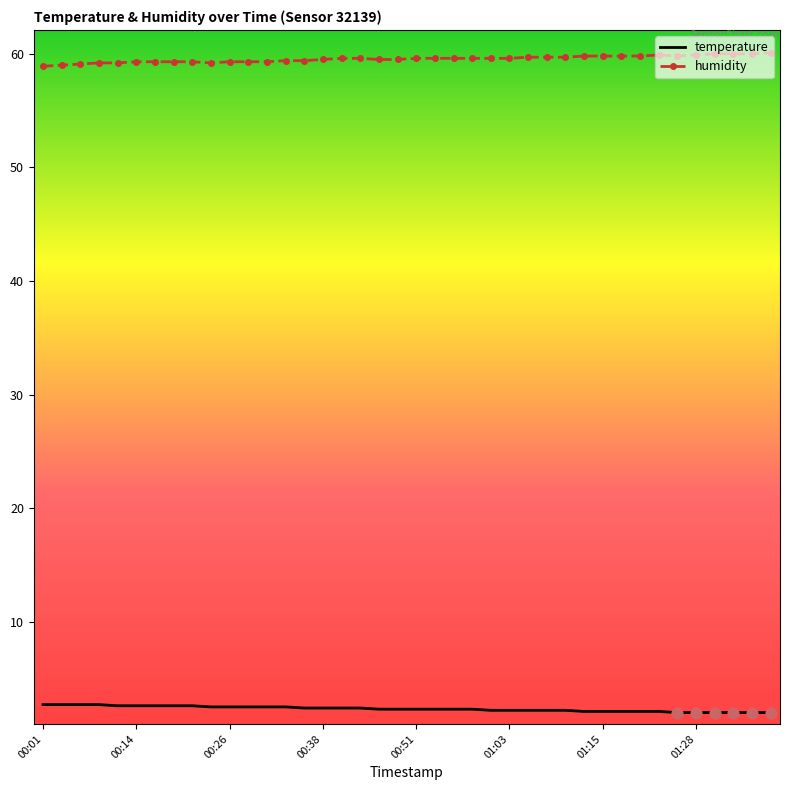

Rank the series by their average value, from highest to lowest.

humidity, temperature